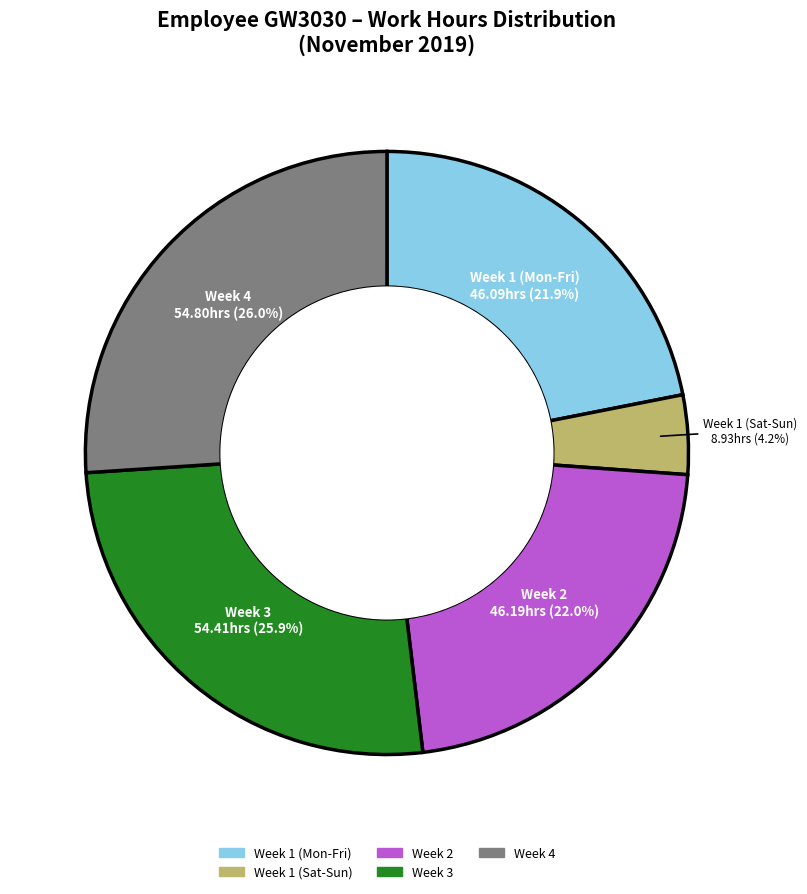

Does any single category account for the majority?

No